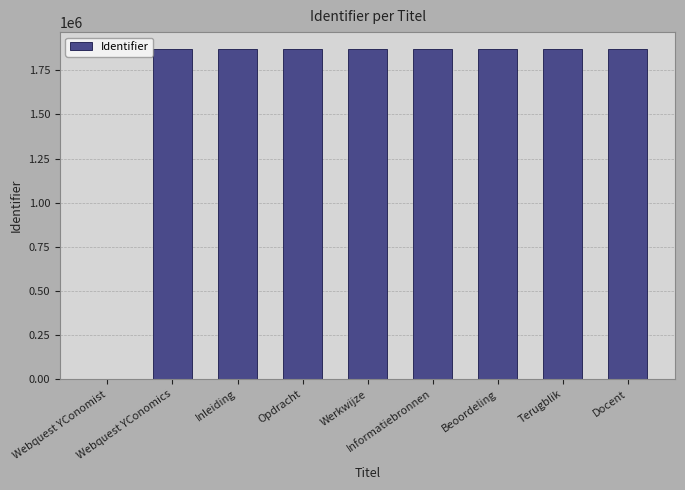

What is the difference between the values at Werkwijze and Beoordeling?

7